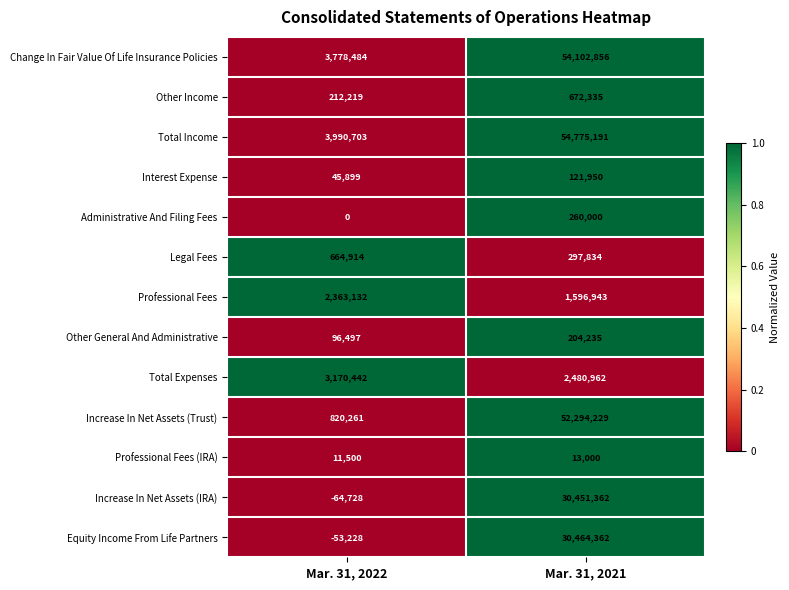

Reading left to right, list all the values displayed in this chart.

Change In Fair Value Of Life Insurance Policies: Mar. 31, 2022=3778484	Mar. 31, 2021=54102856
Other Income: Mar. 31, 2022=212219	Mar. 31, 2021=672335
Total Income: Mar. 31, 2022=3990703	Mar. 31, 2021=54775191
Interest Expense: Mar. 31, 2022=45899	Mar. 31, 2021=121950
Administrative And Filing Fees: Mar. 31, 2022=0	Mar. 31, 2021=260000
Legal Fees: Mar. 31, 2022=664914	Mar. 31, 2021=297834
Professional Fees: Mar. 31, 2022=2363132	Mar. 31, 2021=1596943
Other General And Administrative: Mar. 31, 2022=96497	Mar. 31, 2021=204235
Total Expenses: Mar. 31, 2022=3170442	Mar. 31, 2021=2480962
Increase In Net Assets (Trust): Mar. 31, 2022=820261	Mar. 31, 2021=52294229
Professional Fees (IRA): Mar. 31, 2022=11500	Mar. 31, 2021=13000
Increase In Net Assets (IRA): Mar. 31, 2022=-64728	Mar. 31, 2021=30451362
Equity Income From Life Partners: Mar. 31, 2022=-53228	Mar. 31, 2021=30464362